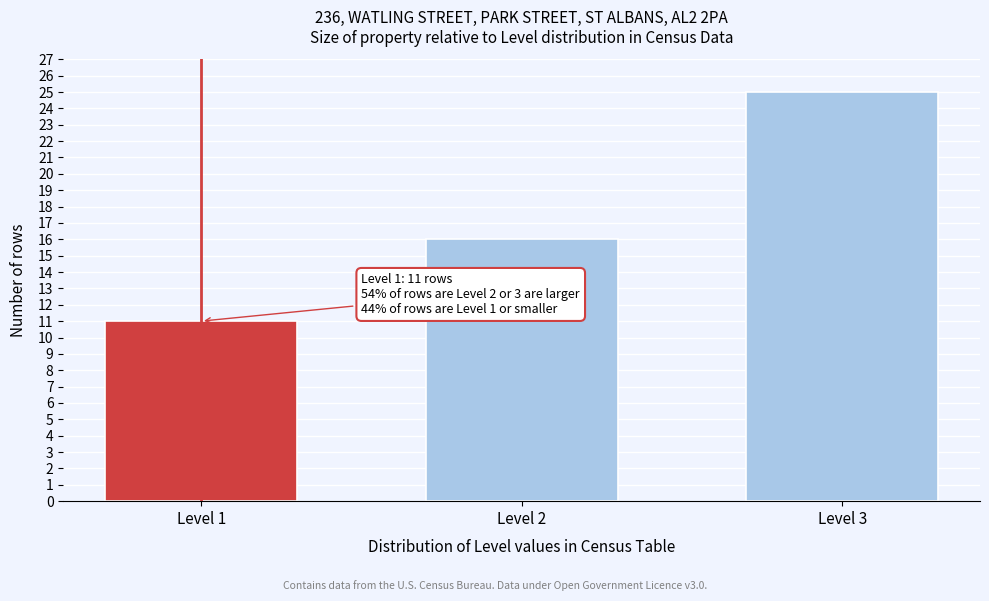

Reading left to right, extract all data points from this chart.

11	16	25